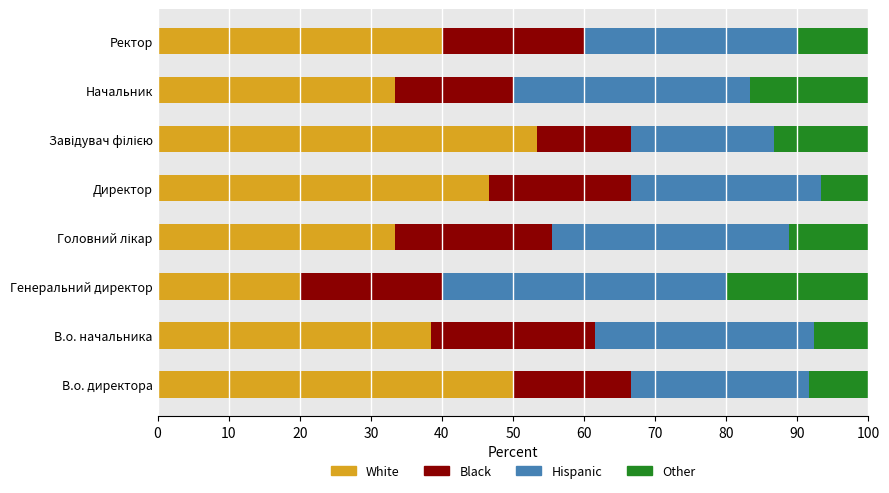

True or false: White has a value of 77.4 at В.о. директора.

False